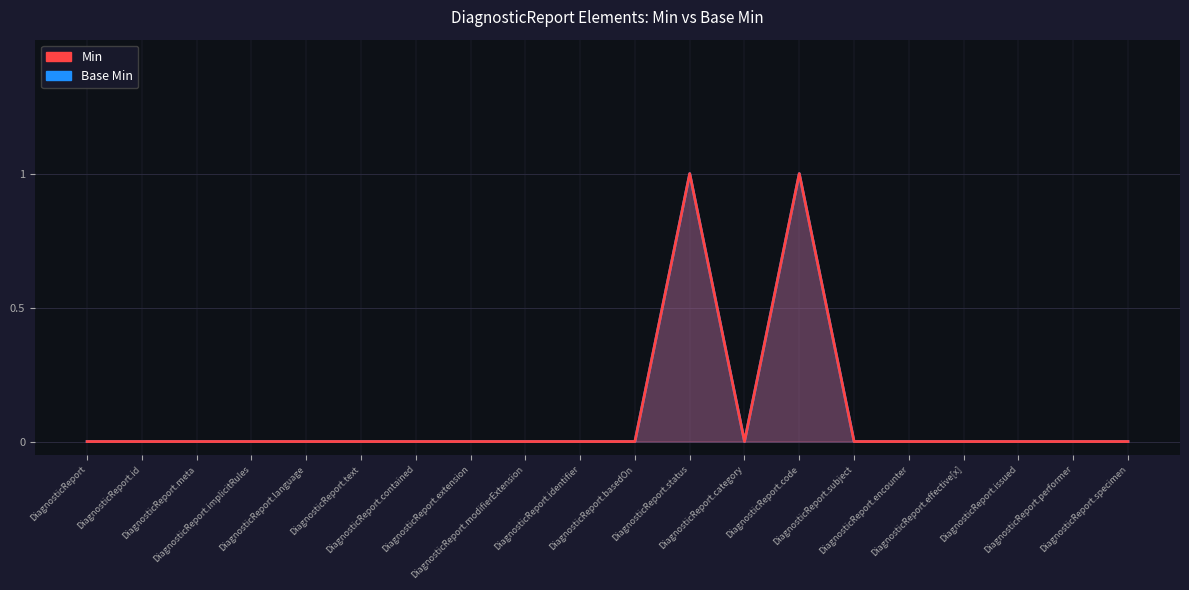

Which has a higher value, DiagnosticReport.specimen or DiagnosticReport.subject?

DiagnosticReport.specimen